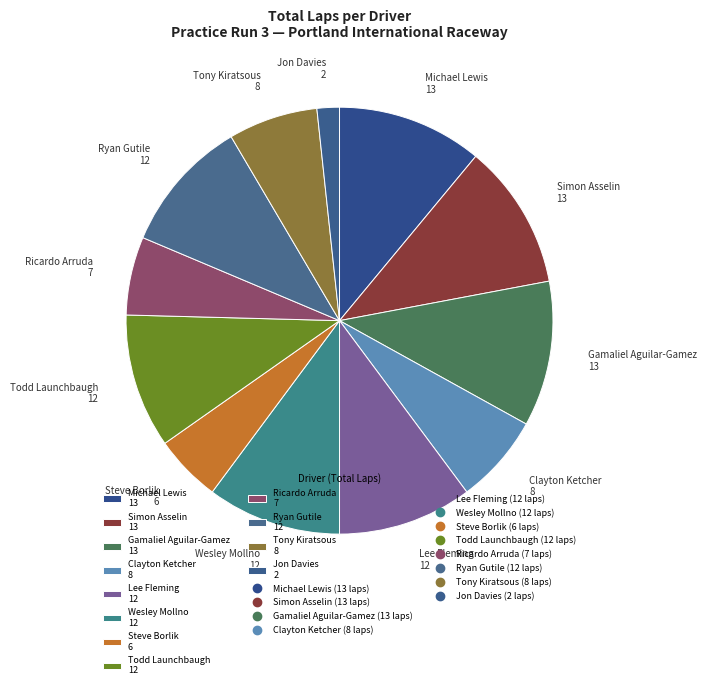

Is it true that Lee Fleming 12 is 1% of the pie?

False